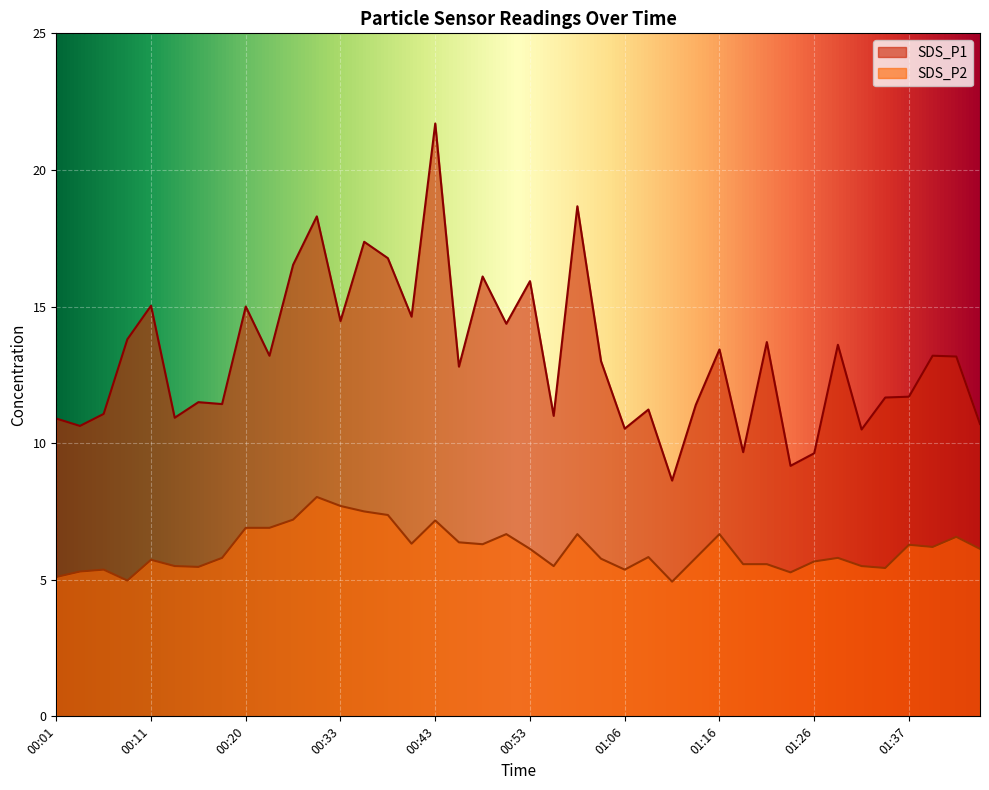

What are all the series names shown in the legend?

SDS_P1, SDS_P2